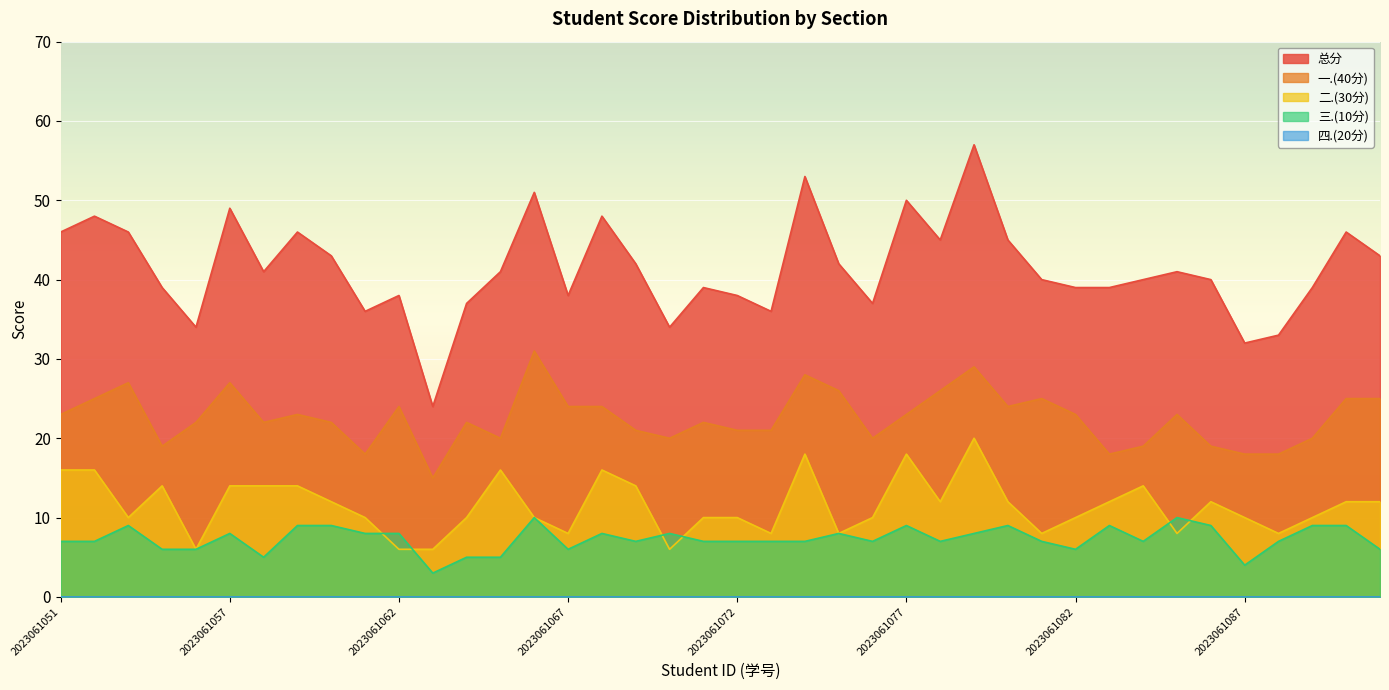

At how many categories does at least one series exceed 40?

20